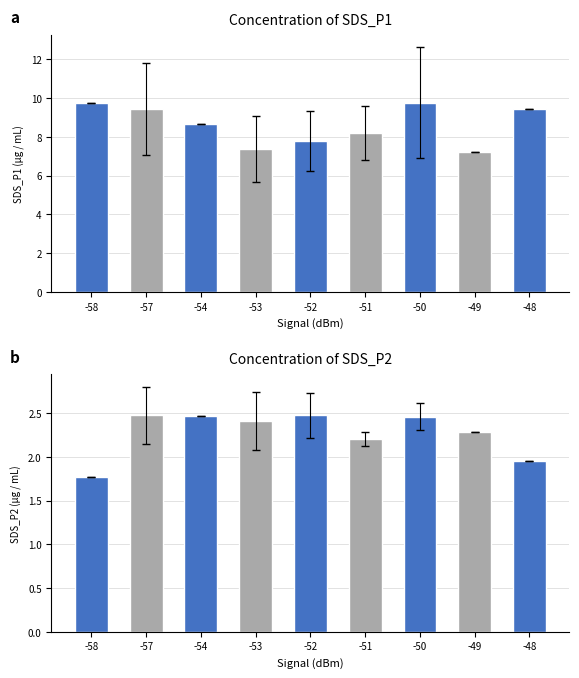

What is the maximum value for SDS_P1?

9.8